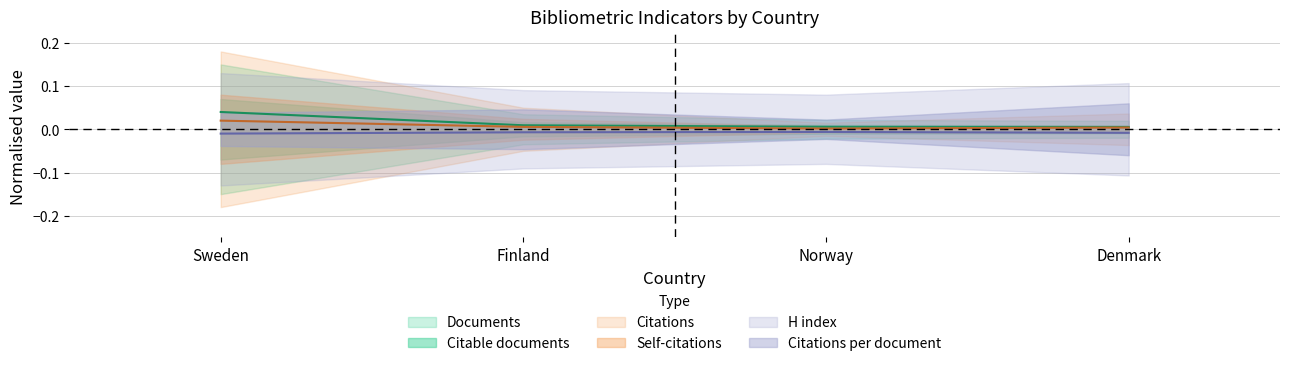

Which has a higher value, Denmark or Norway?

Norway